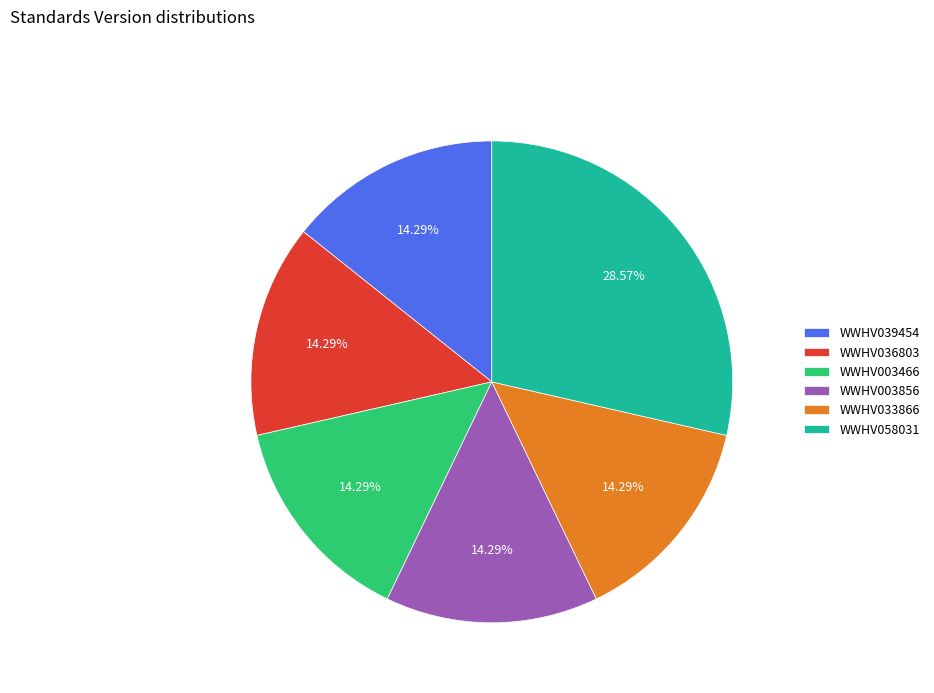

What percentage is the WWHV033866 slice, to the nearest percent?

14%